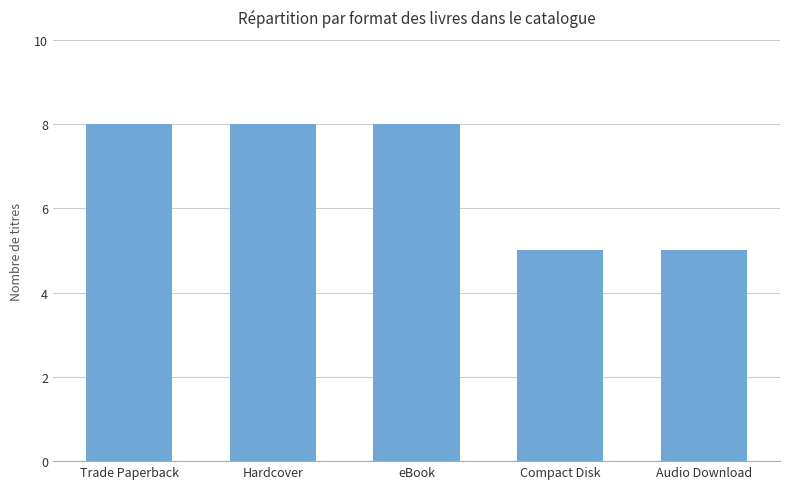

What is the change in value from Hardcover to Audio Download?

-3